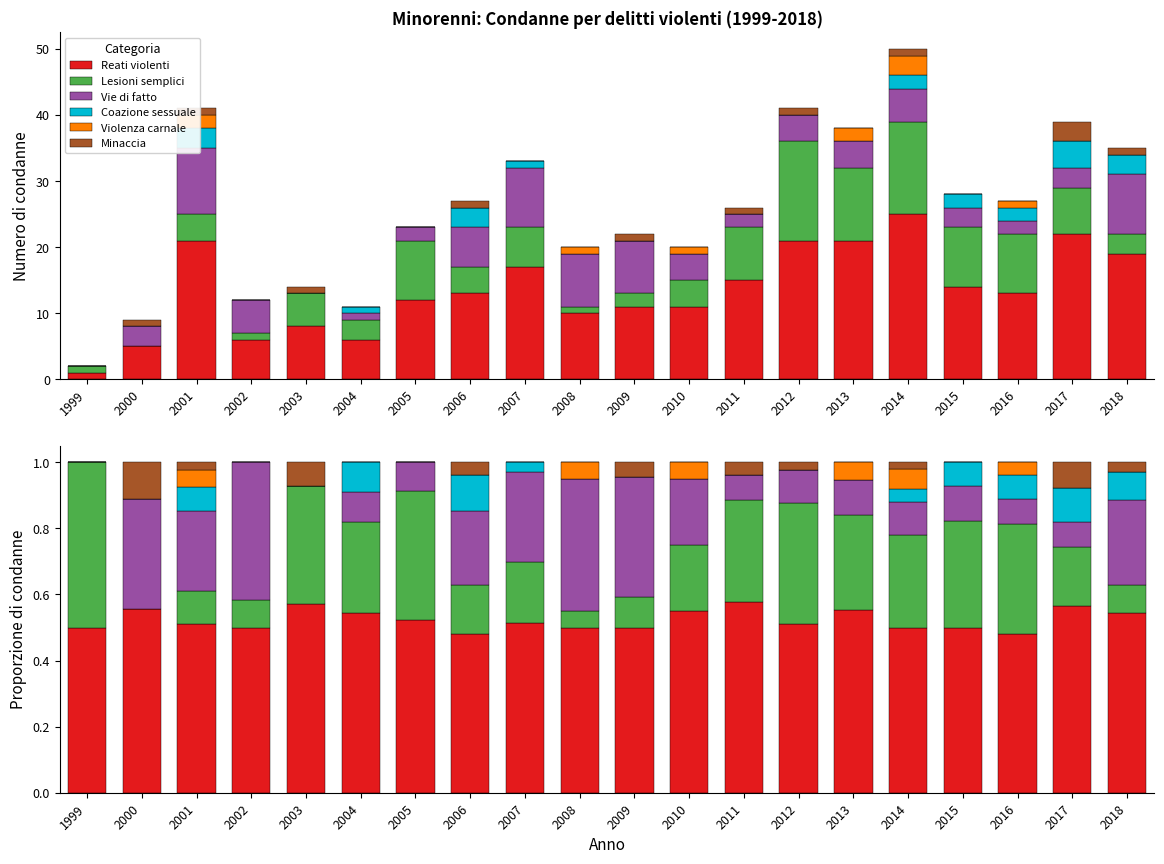

Which category has the lowest value in the Reati violenti series?

2006